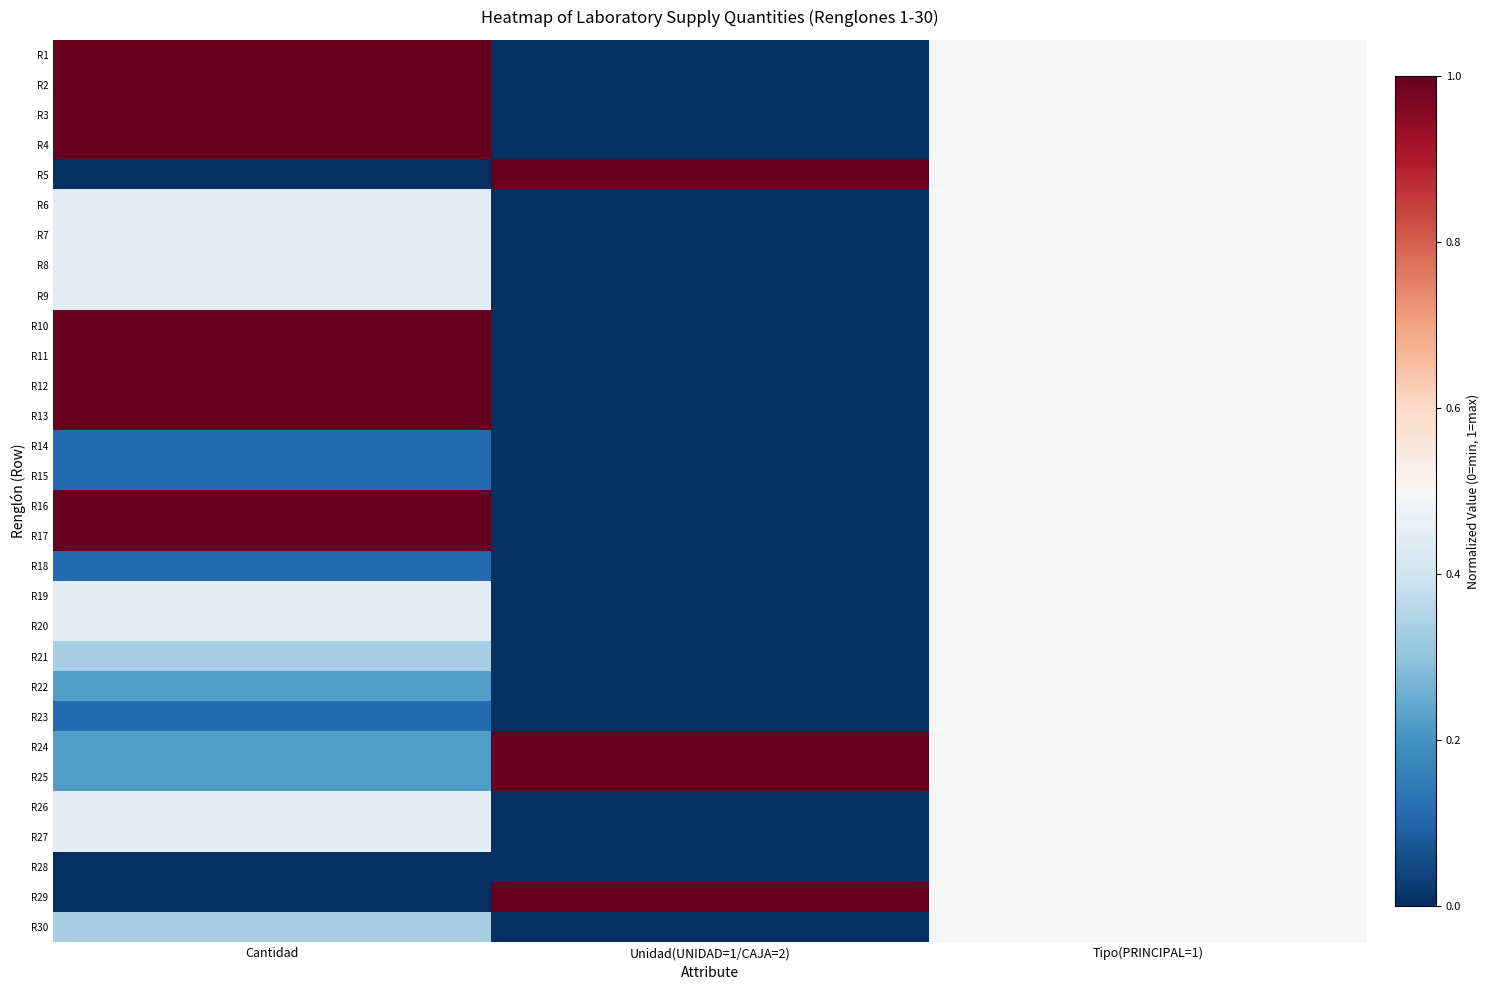

Between Unidad(UNIDAD=1/CAJA=2) and Cantidad, which is larger?

Cantidad